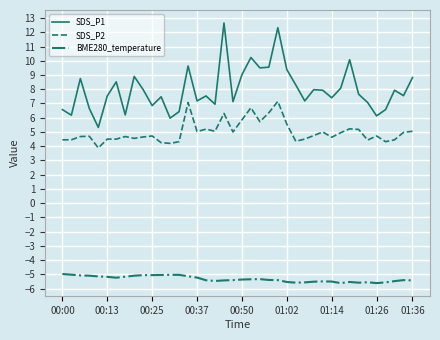

Which series has the largest total across all categories?

SDS_P1